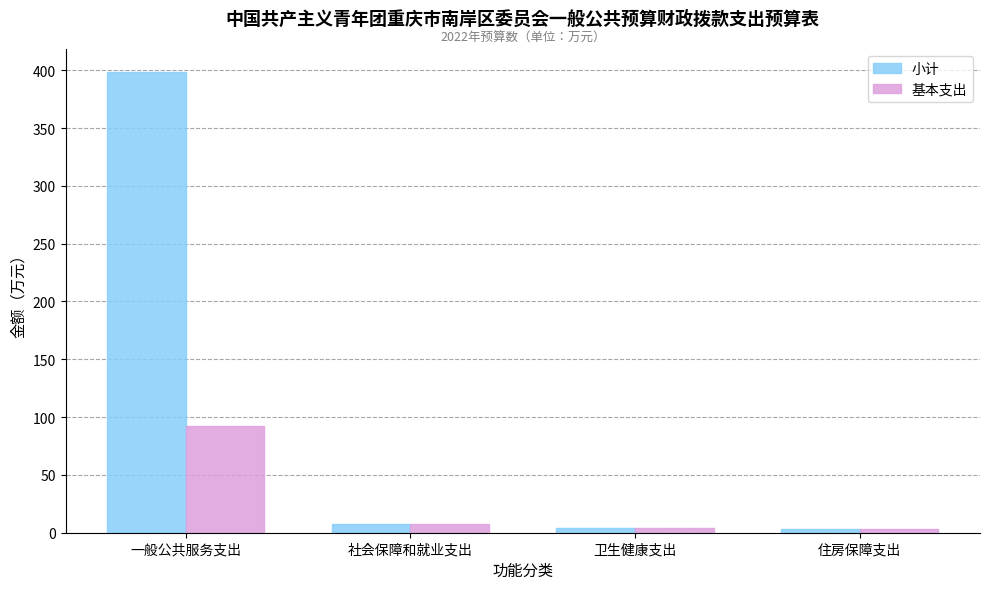

Are the bars horizontal?

No